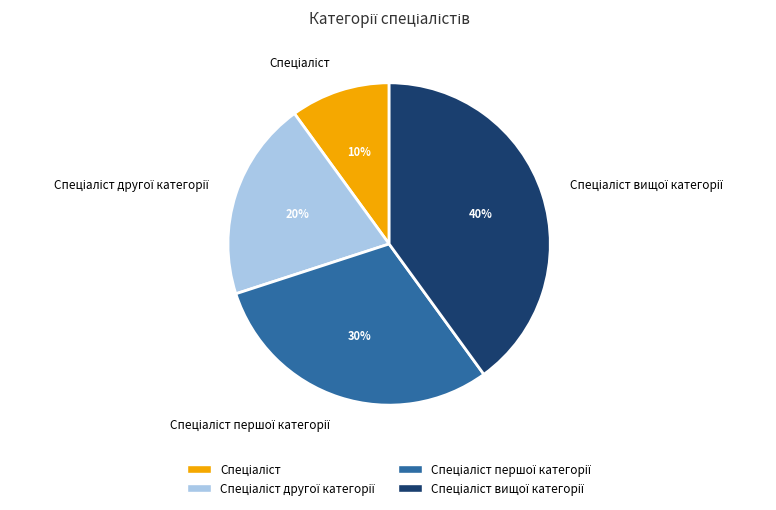

Does any single category account for the majority?

No